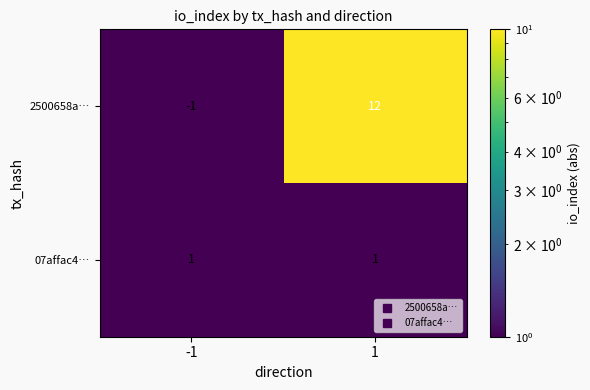

What is the greatest value displayed?

12